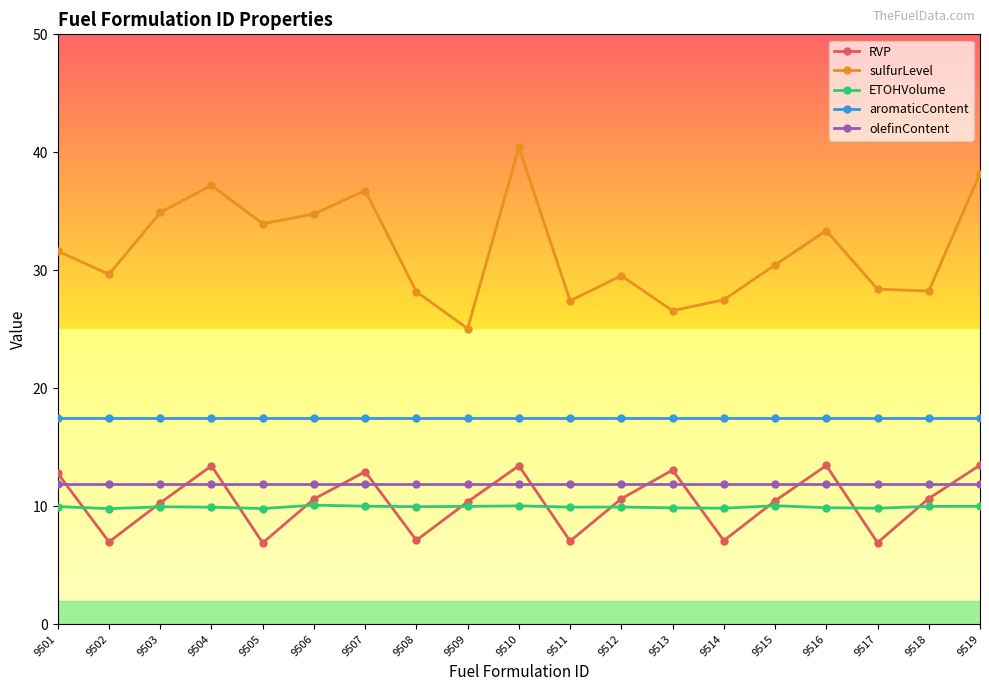

Which series has the largest range (max minus min)?

sulfurLevel